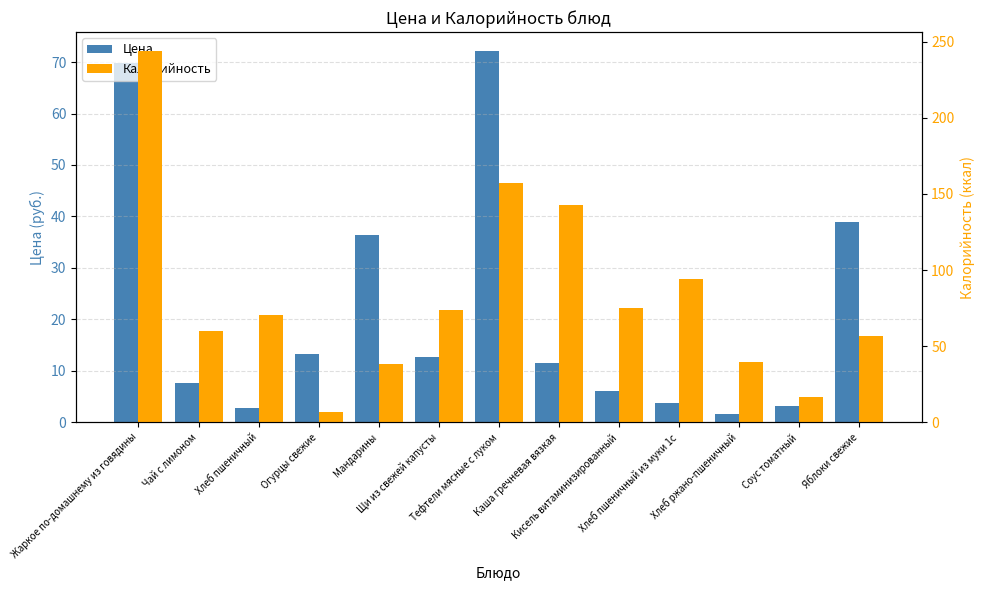

What is the difference between the maximum and minimum values in the Цена series?

70.6